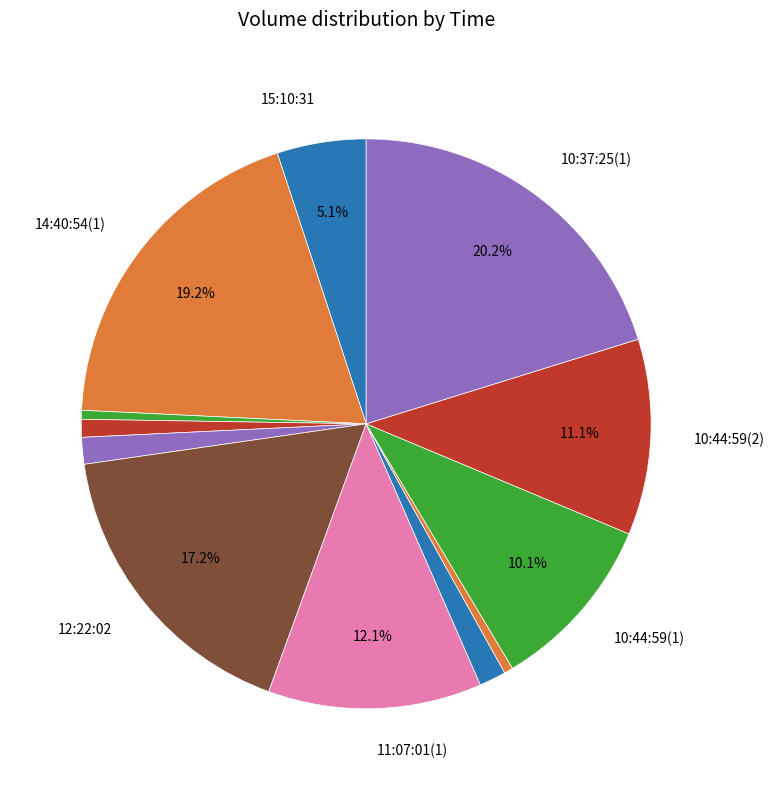

How many slices are in this pie chart?

12